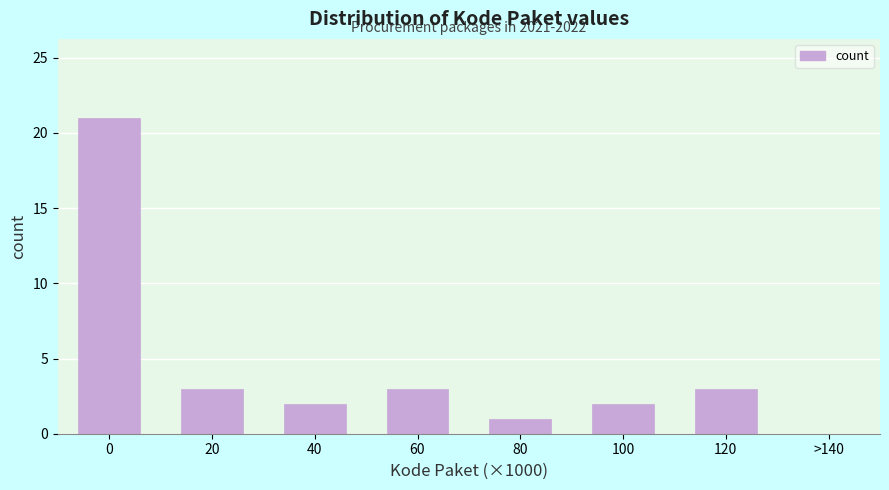

Reading left to right, transcribe all the data shown in this chart.

0=21	20=3	40=2	60=3	80=1	100=2	120=3	>140=0